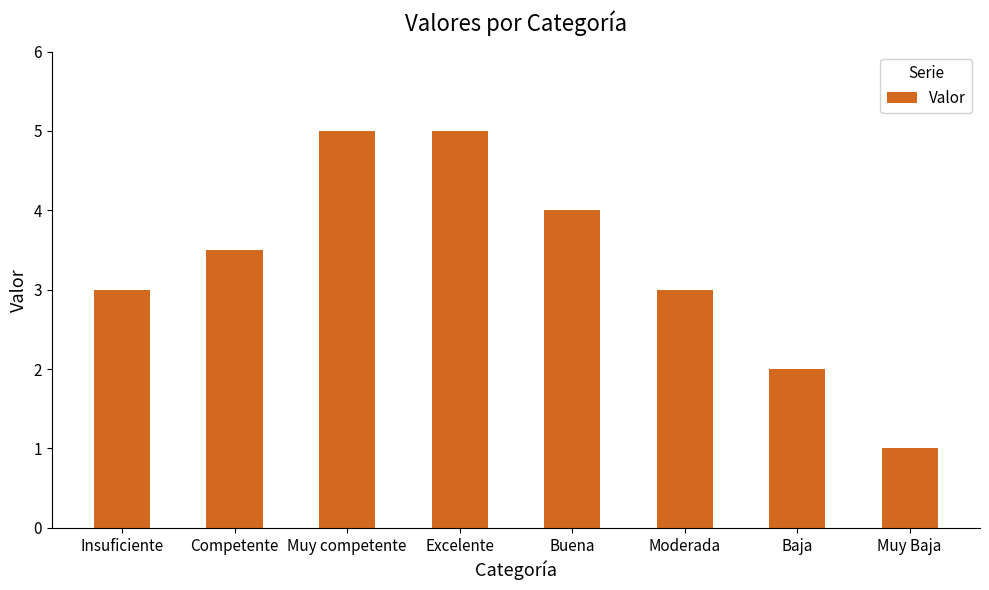

Is it true that the value at Muy Baja is 1.0?

True